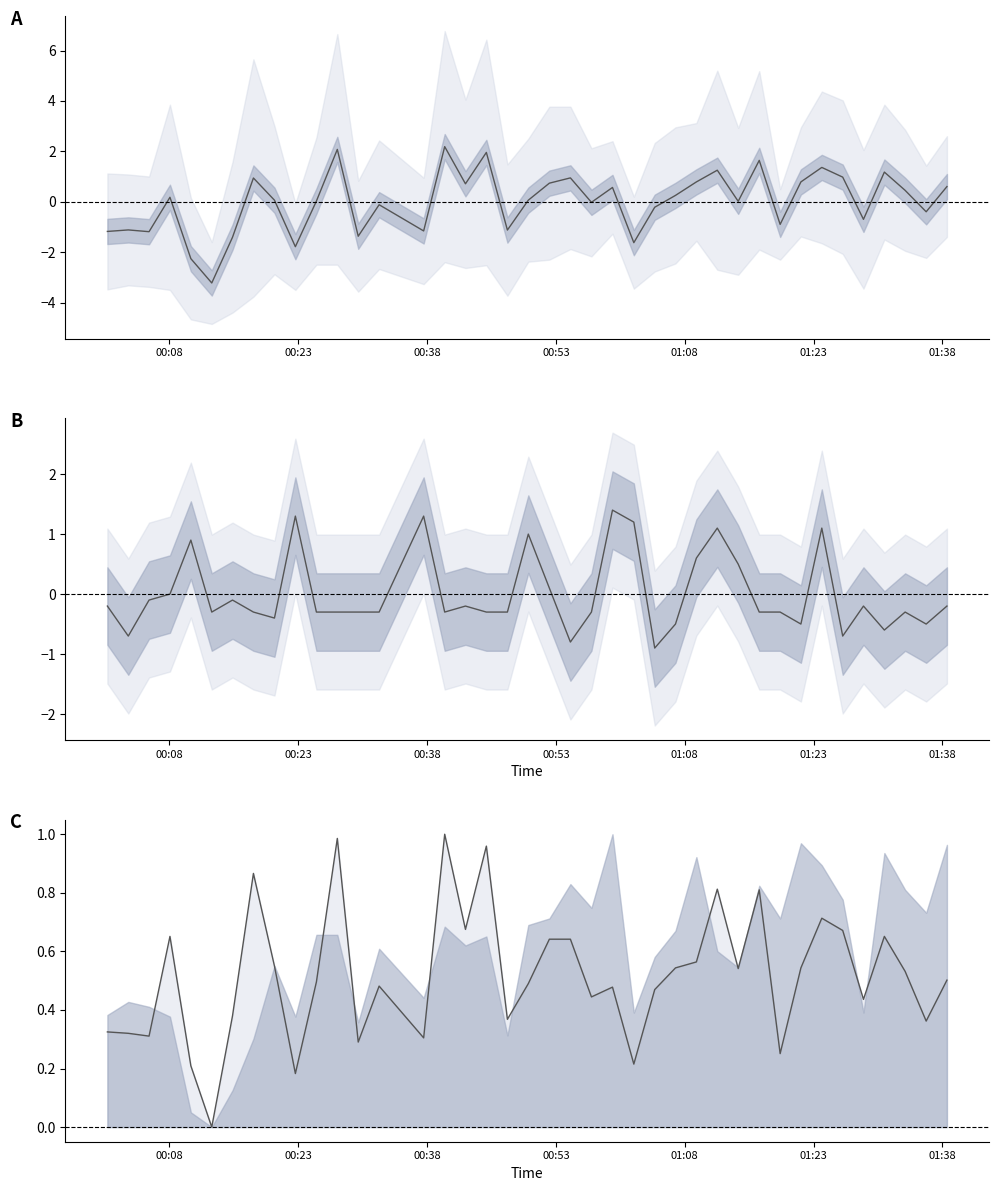

Is it true that SDS_P1 line equals 0.9 at 8?

False